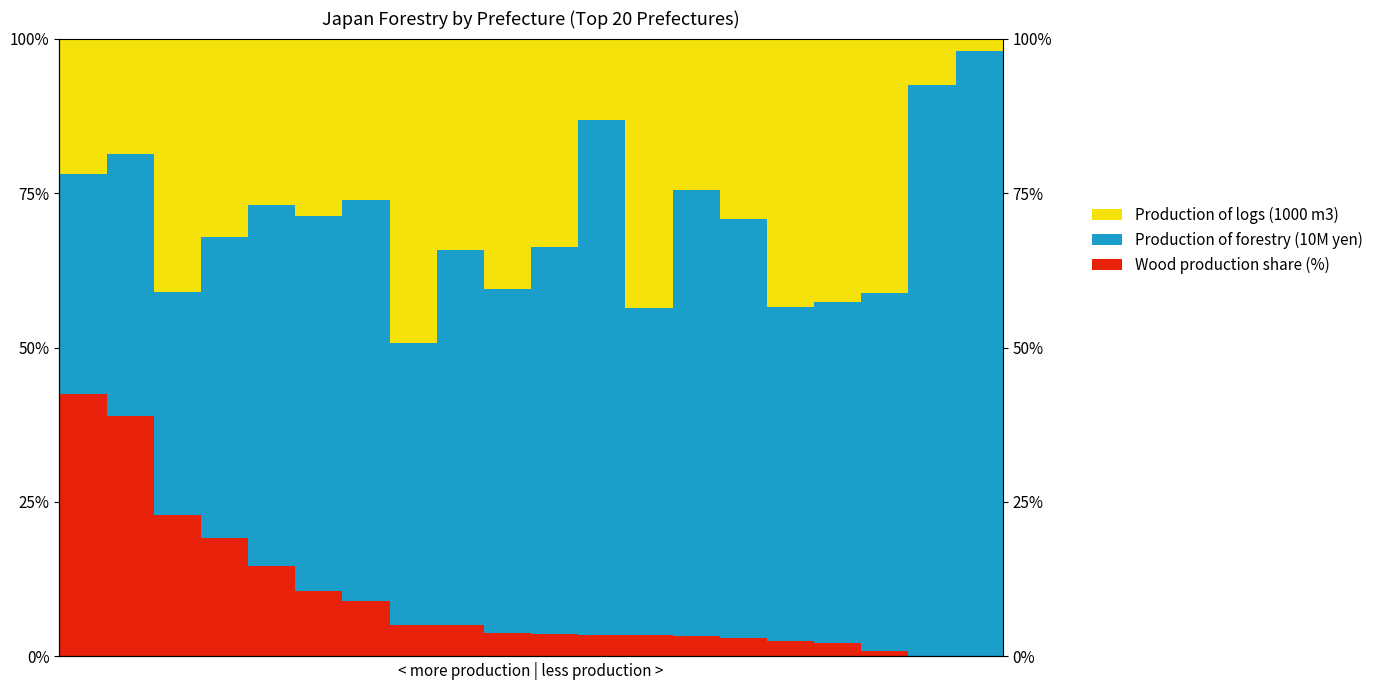

What is the difference between the maximum and minimum values in the Production of logs (1000 m3) series?

47.2